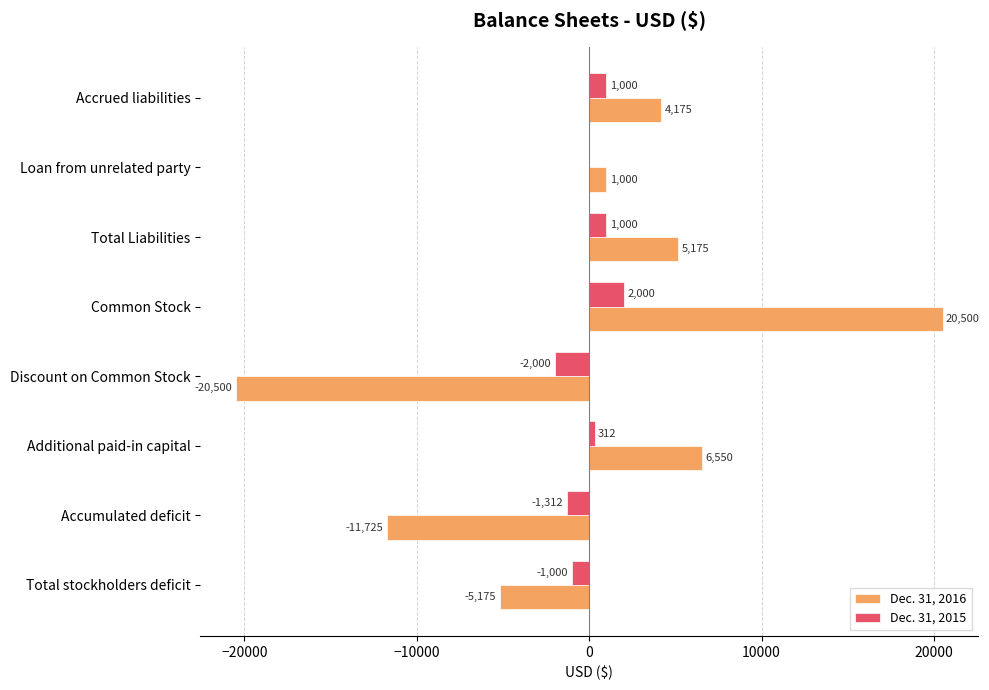

At which label is Dec. 31, 2015 closest to 0?

Loan from unrelated party